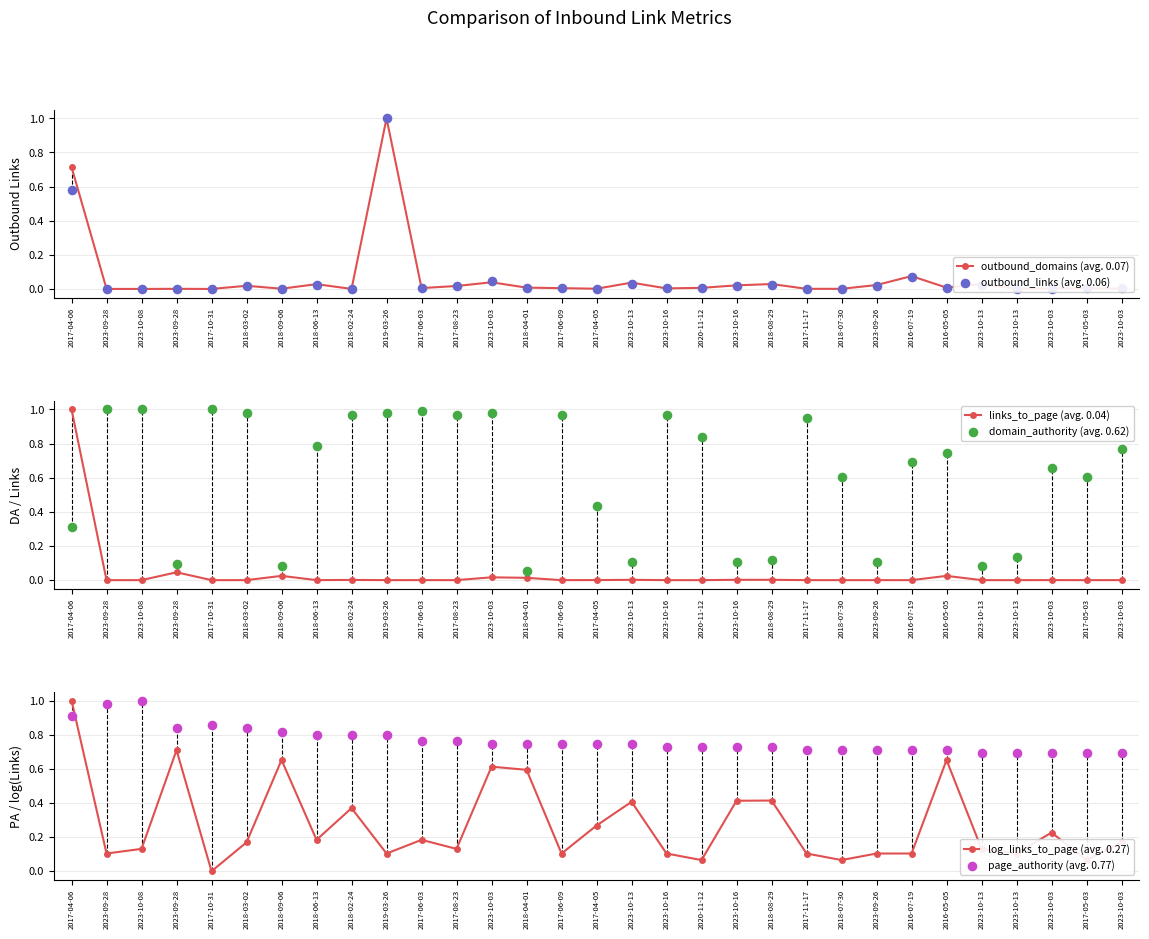

At how many categories does at least one series exceed 0?

31